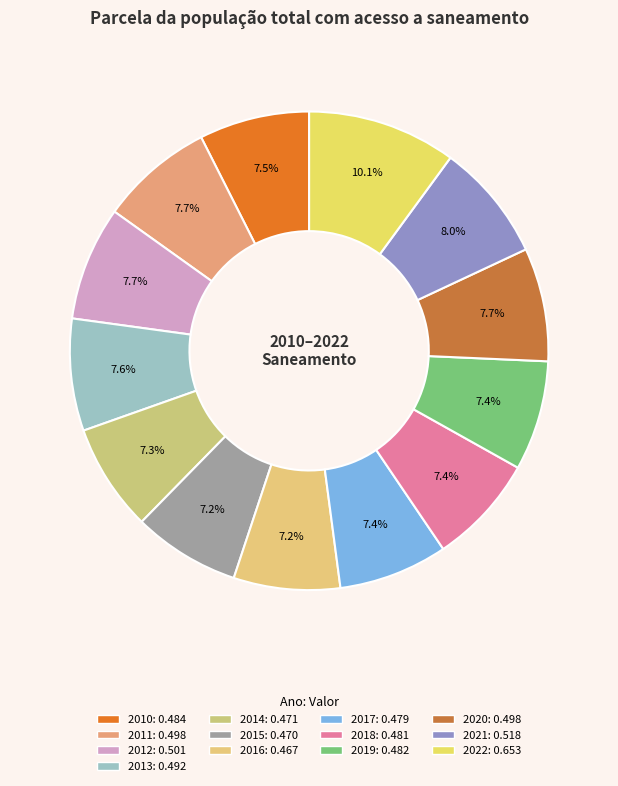

Does 2018 represent more than half of the total?

No